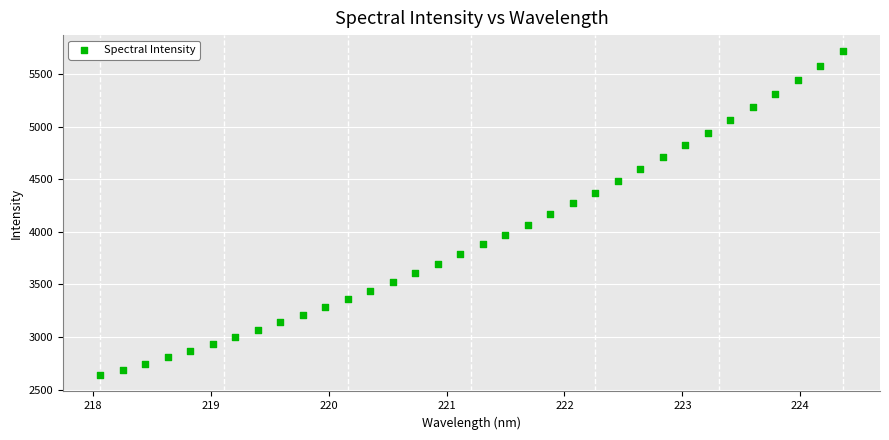

What is the range of Y values (max minus min)?

3080.7